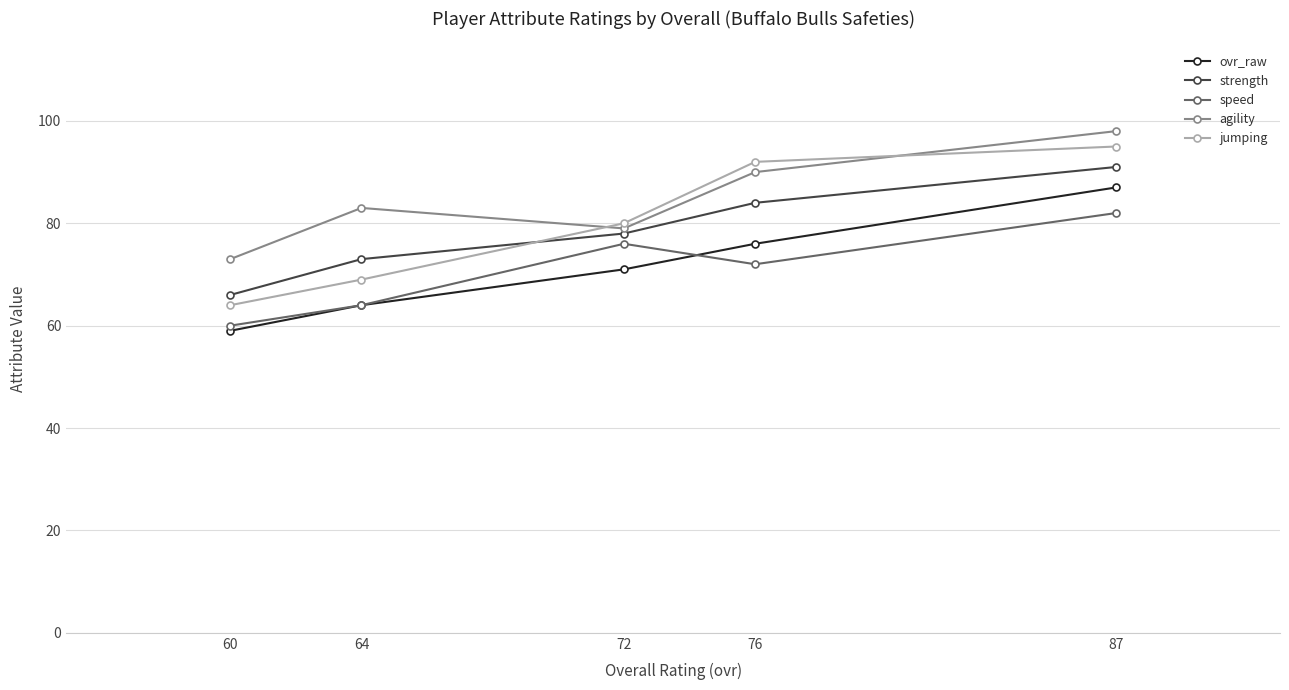

At which label does speed reach its peak?

87